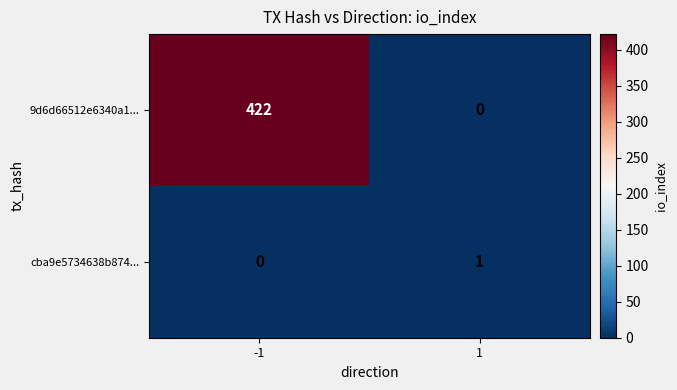

True or false: 9d6d66512e6340a1... has a value of 687 at -1.

False